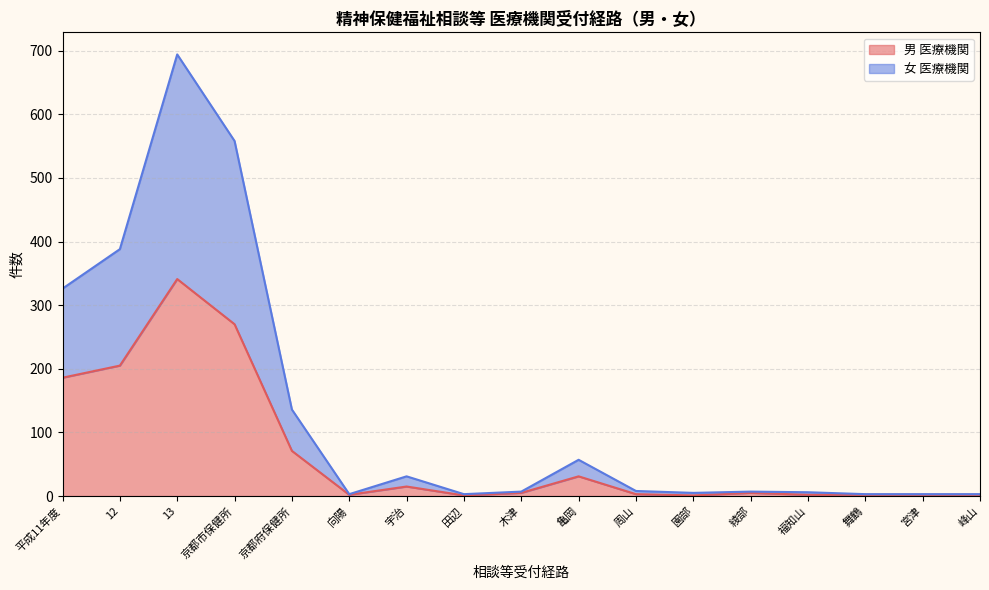

Does the chart have visible grid lines?

Yes